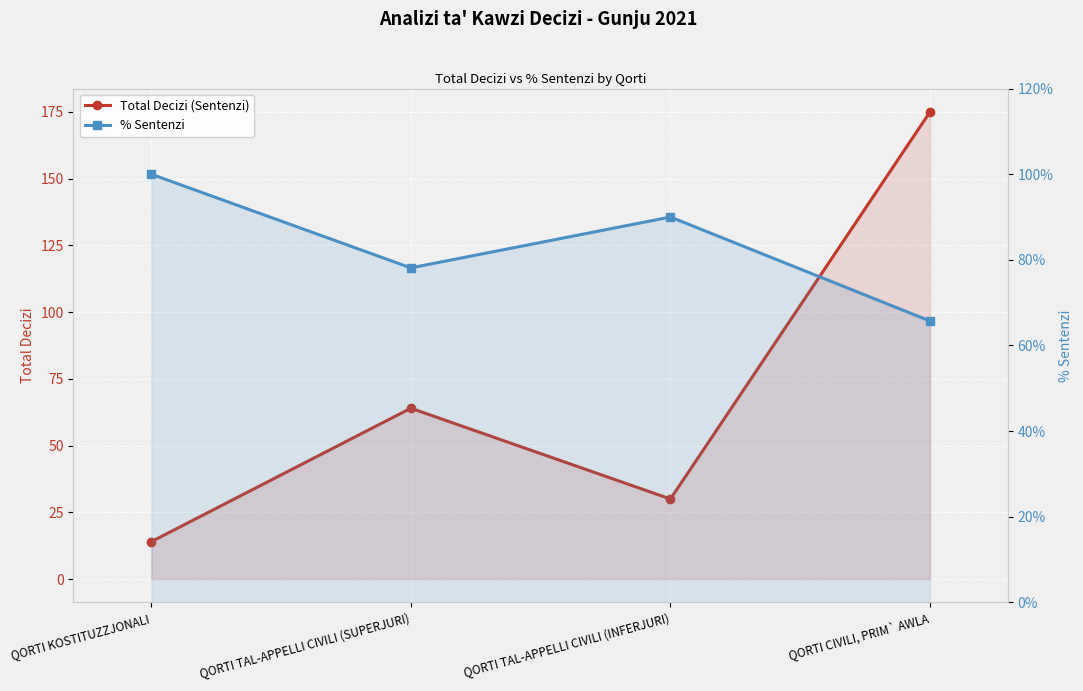

Is it true that Total Decizi (Sentenzi) equals 24.2 at QORTI KOSTITUZZJONALI?

False